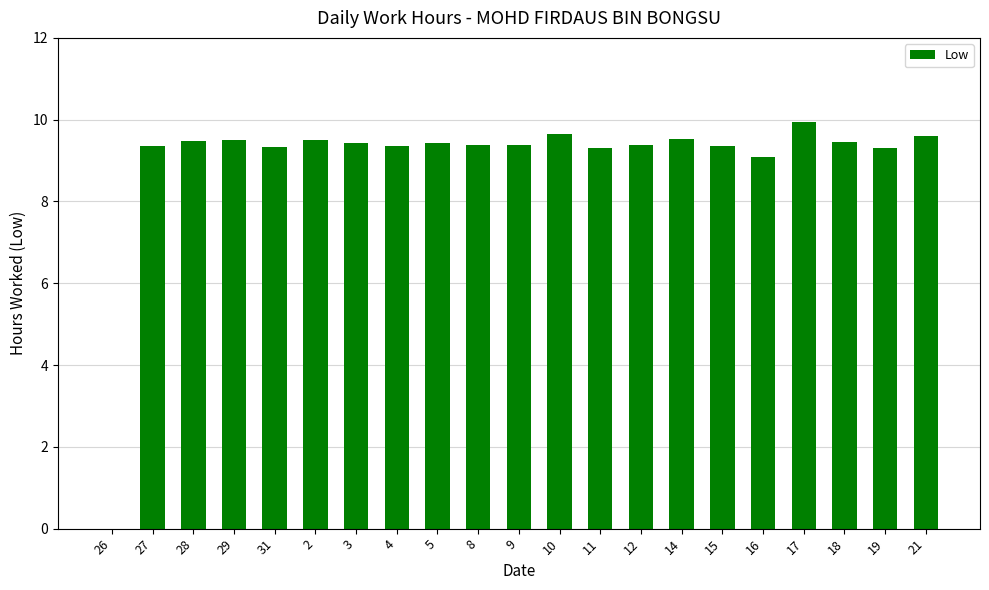

Is it true that the value at 21 is 17.2?

False